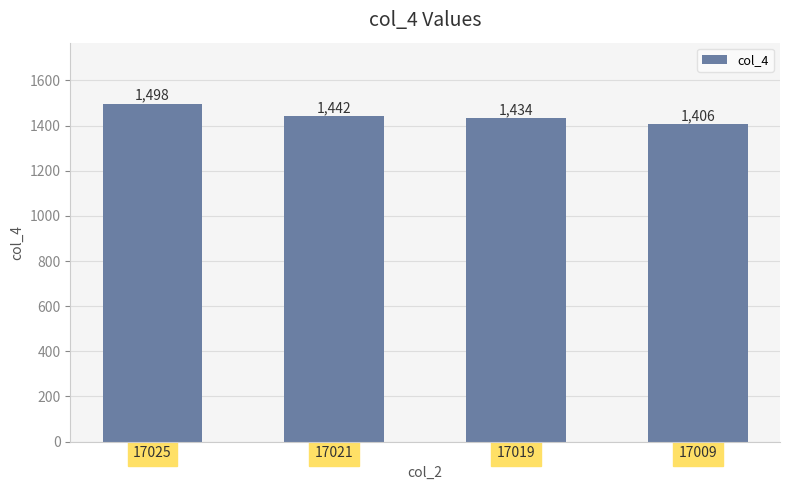

Between 17019 and 17021, which is larger?

17021